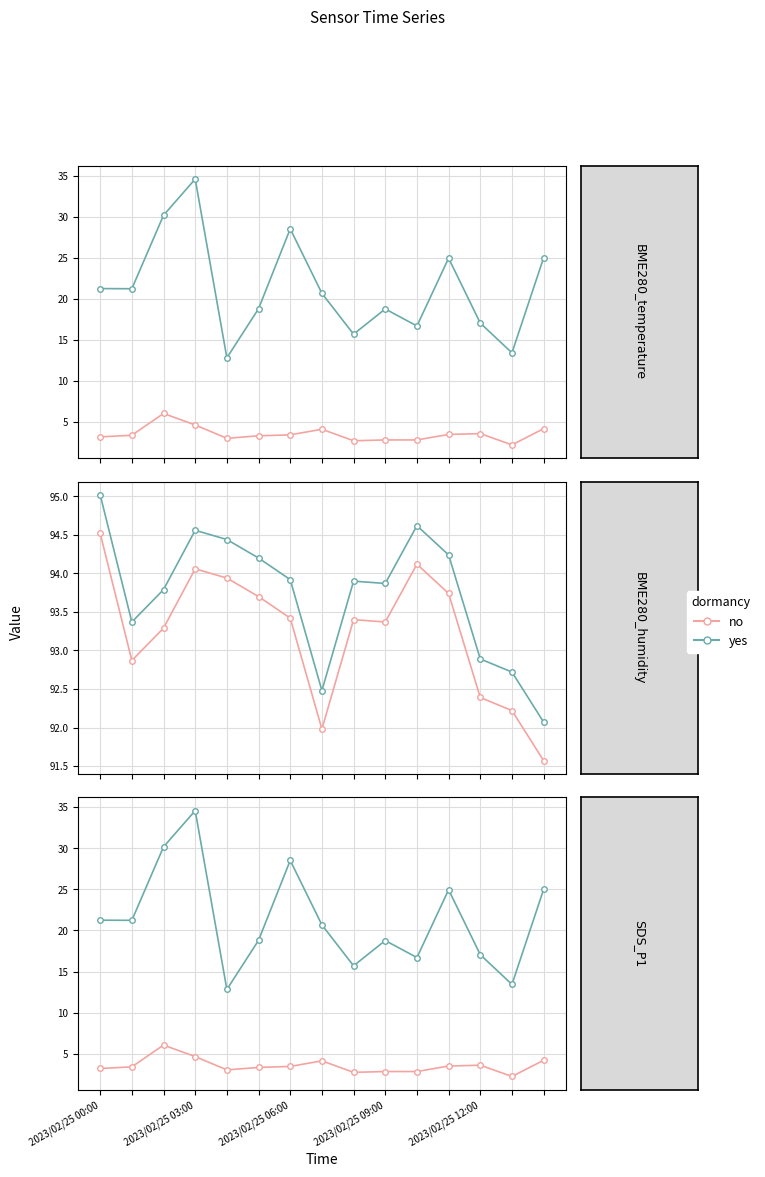

What is the label of the 1st point from the left?

2023/02/25 00:00